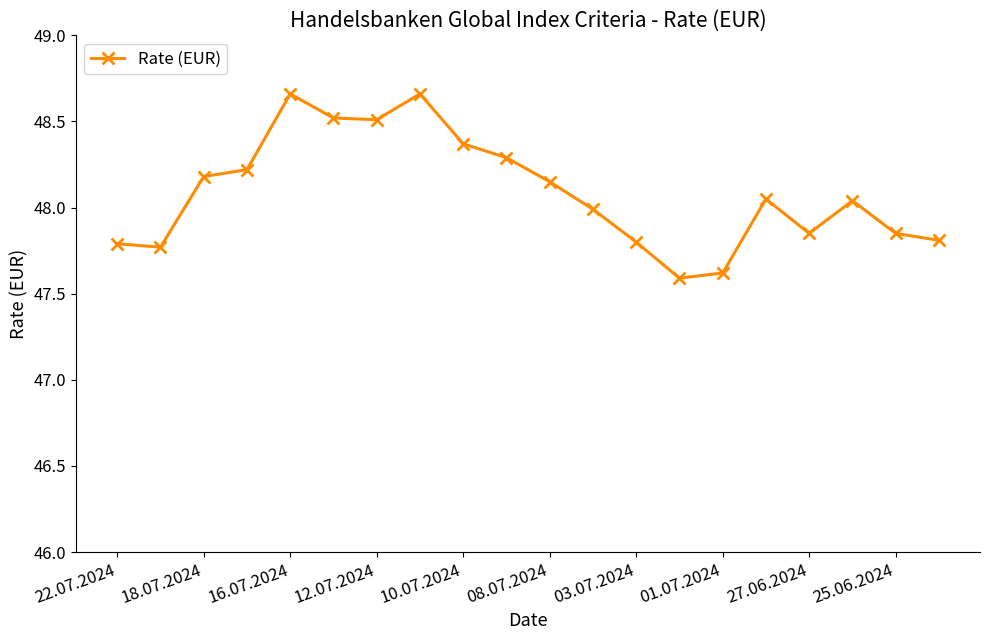

What is the smallest value displayed?

47.6